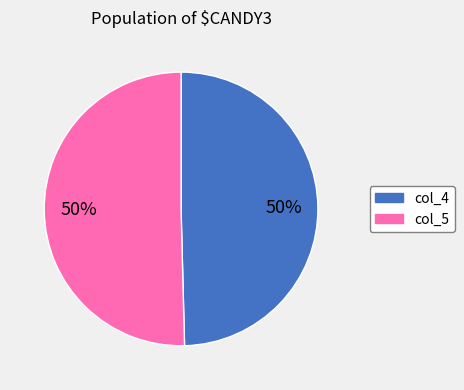

What is the ratio of the value at col_4 to the value at col_5?

1.0